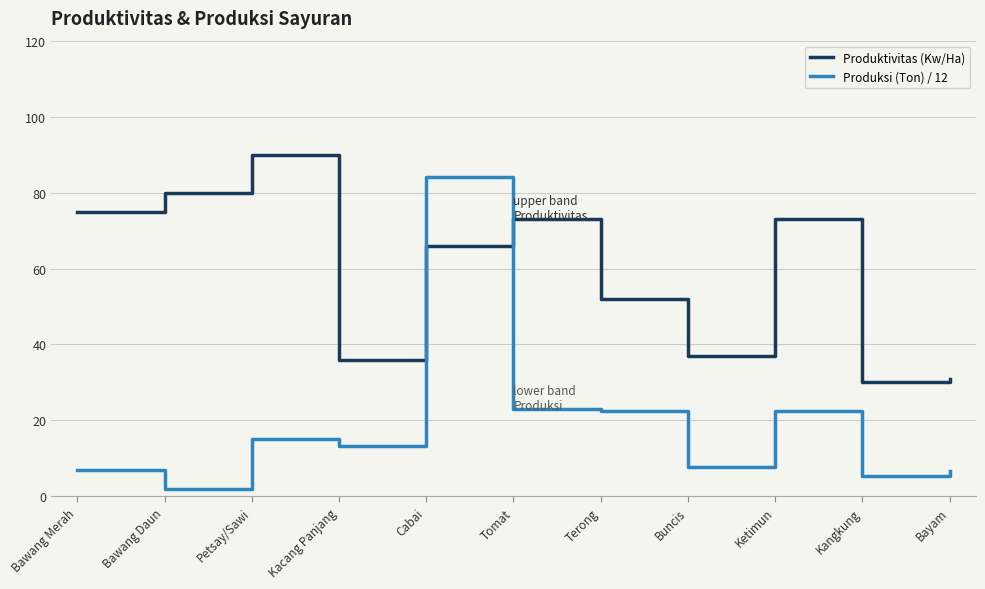

The Produksi (Ton) / 12 series shows 84.2 at Cabai. True or false?

True